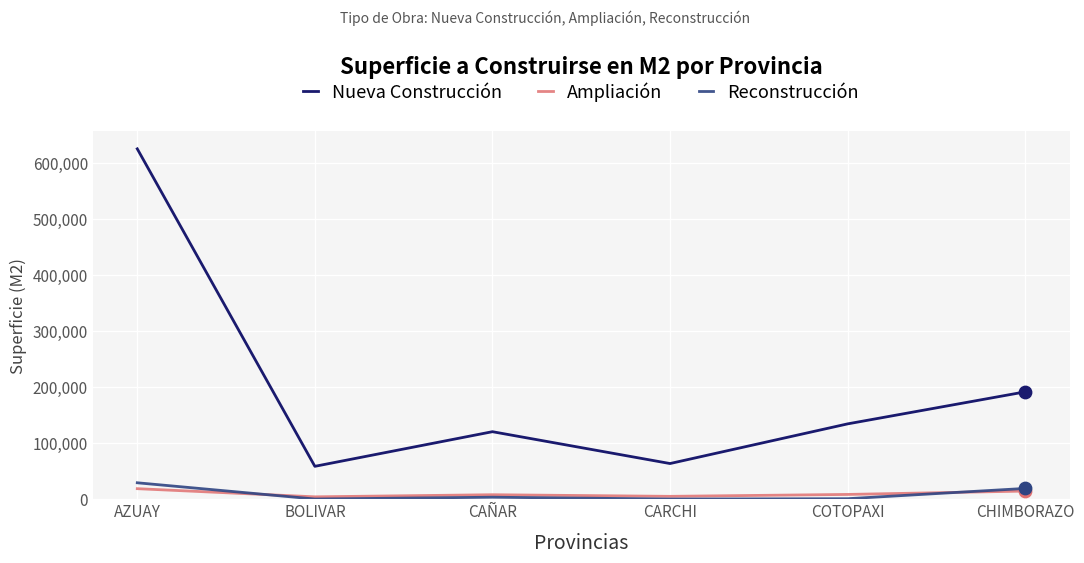

At how many categories does at least one series exceed 606571?

1